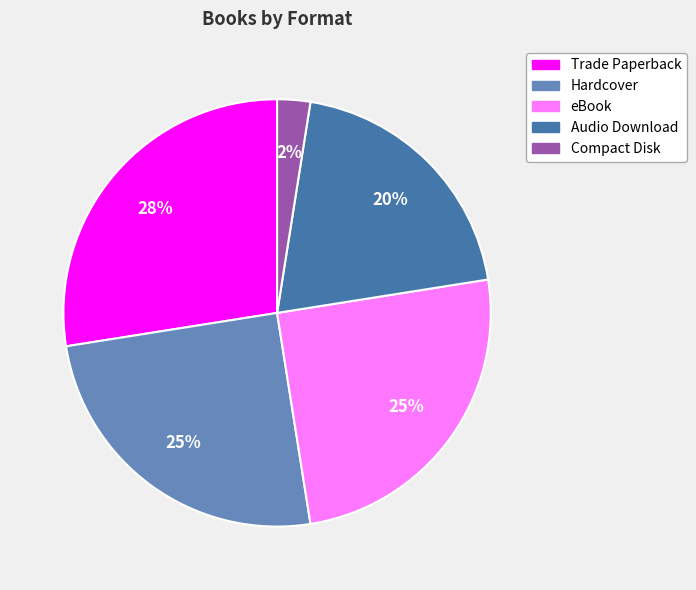

What is the ratio of the value at Hardcover to the value at Trade Paperback?

0.9